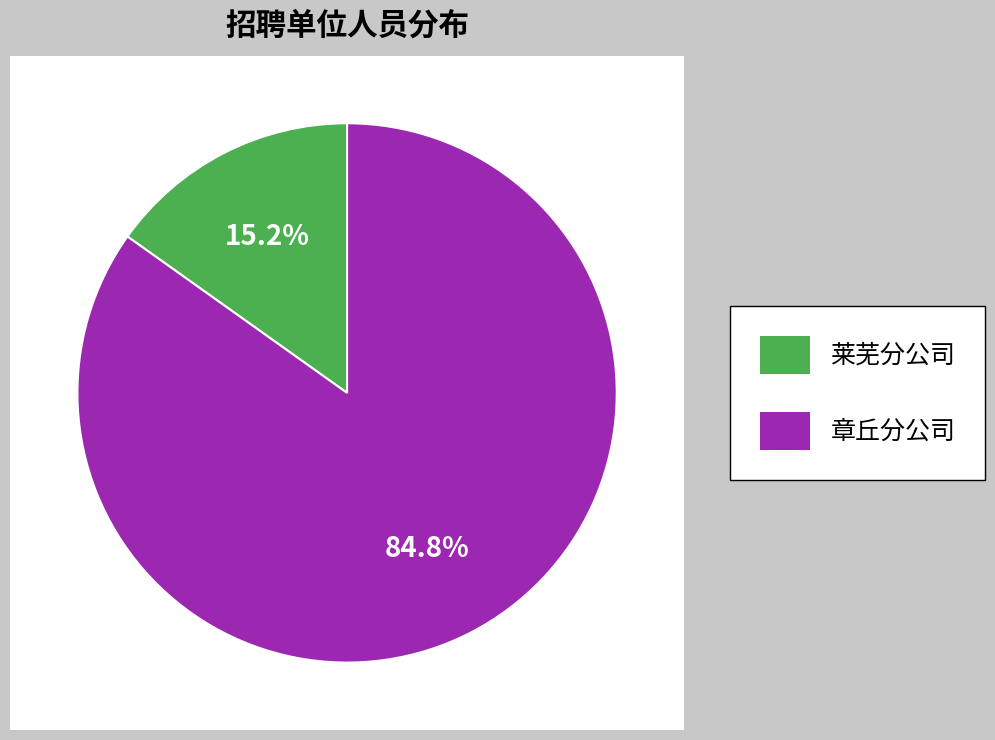

Approximately how many times larger is the value at 莱芜分公司 compared to 章丘分公司?

0.2